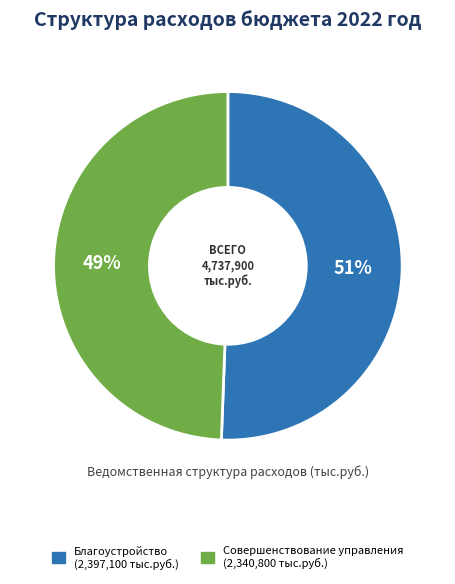

Is there a majority slice in this chart?

Yes